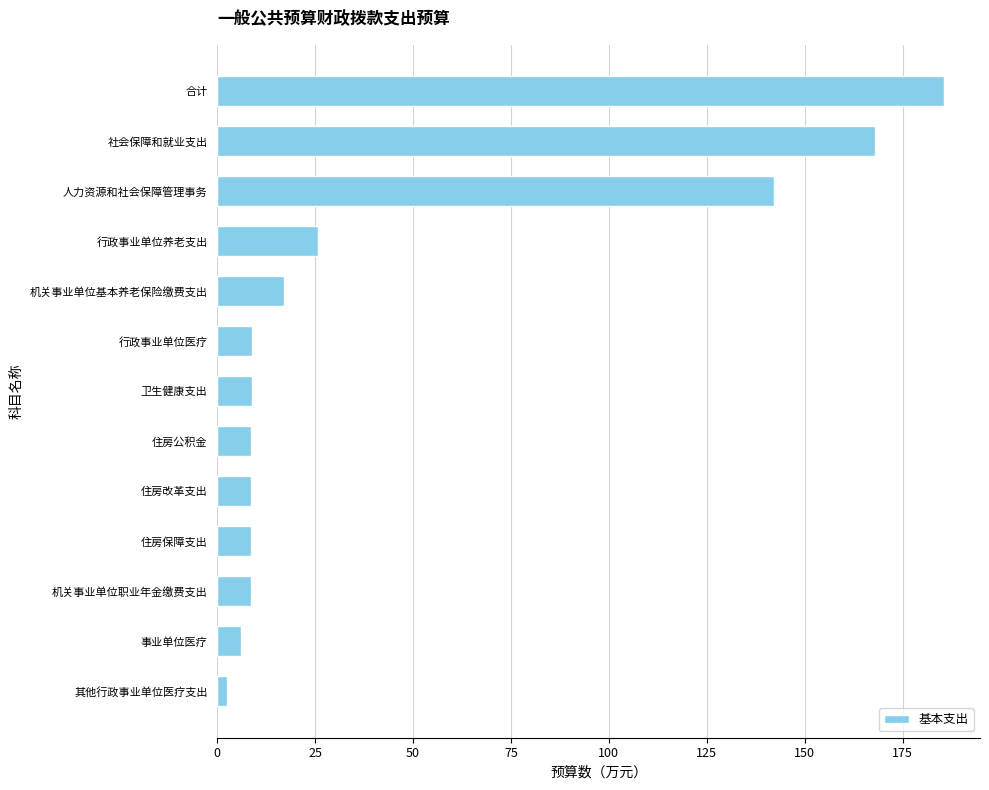

What is the difference between the maximum and minimum values?

182.9